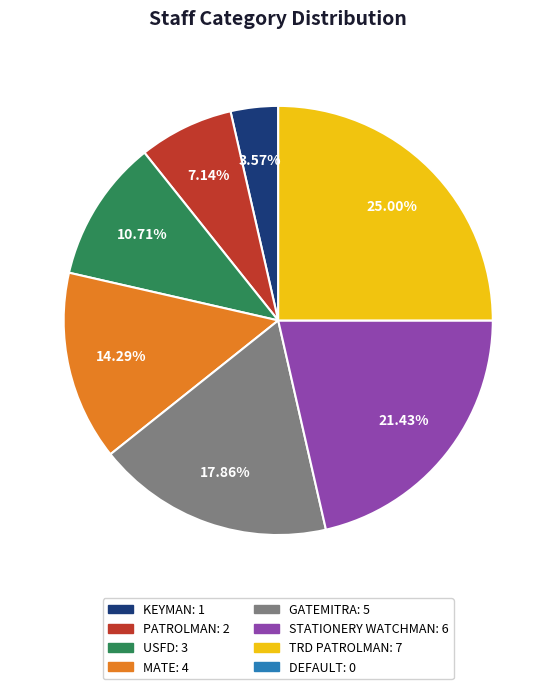

Count the number of slices in the pie.

7